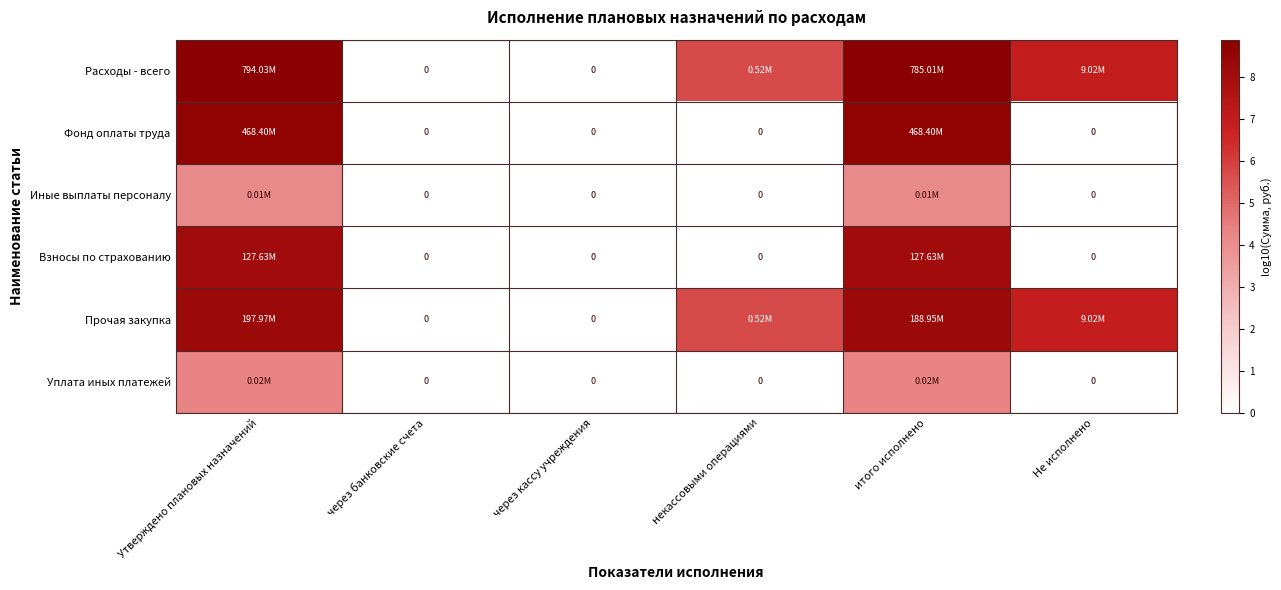

True or false: Уплата иных платежей has a value of 1.7 at итого исполнено.

False